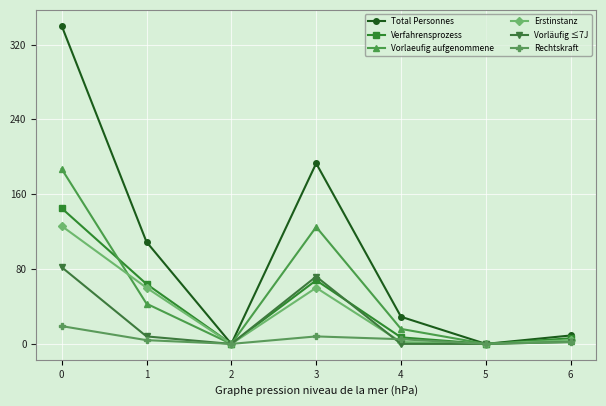

Which series has the widest spread of values?

Total Personnes